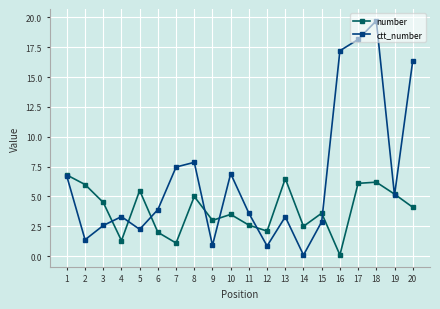

True or false: ctt_number and number intersect in this chart.

True